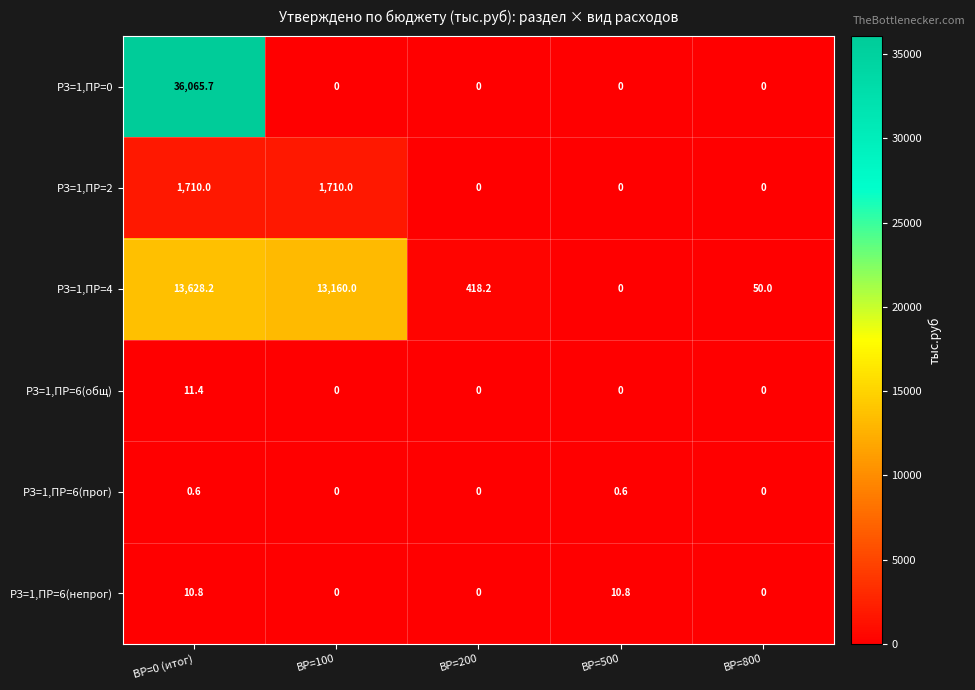

How many series are shown in this chart?

6